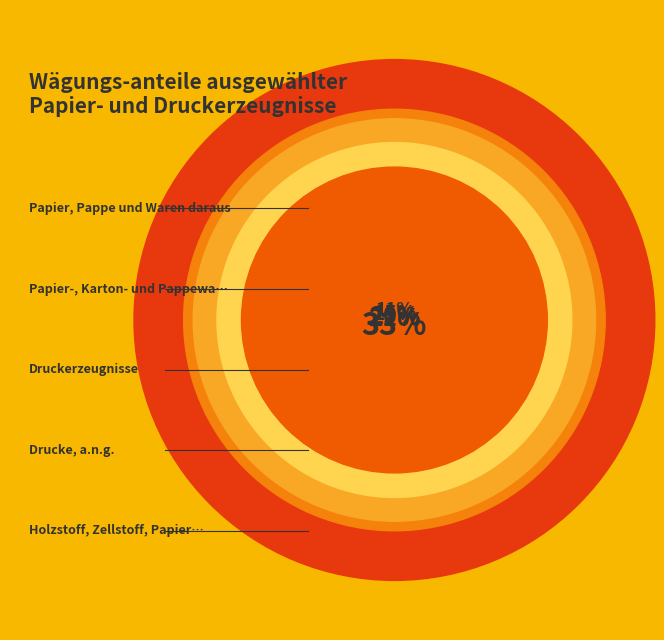

What is the change in value from Holzstoff, Zellstoff, Papier, Karton to Papier-, Karton- und Pappewaren?

+6.5